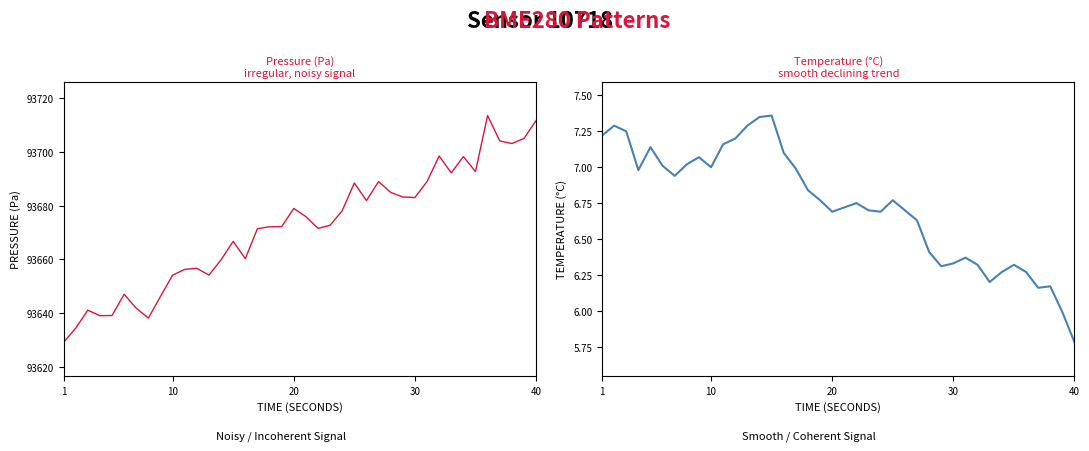

What is the maximum value for temperature?

7.4